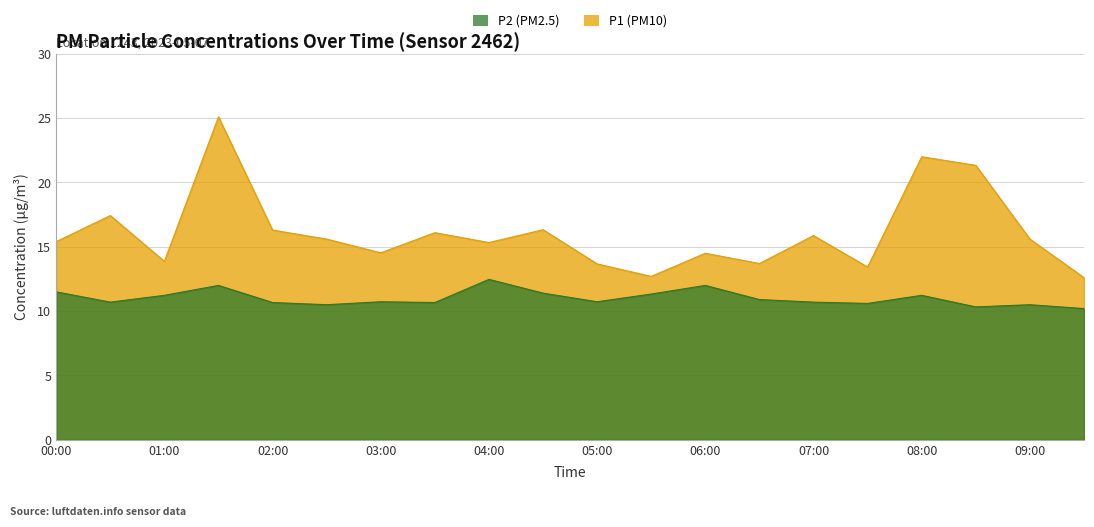

What value does the P1 series have at 07:00?

15.9